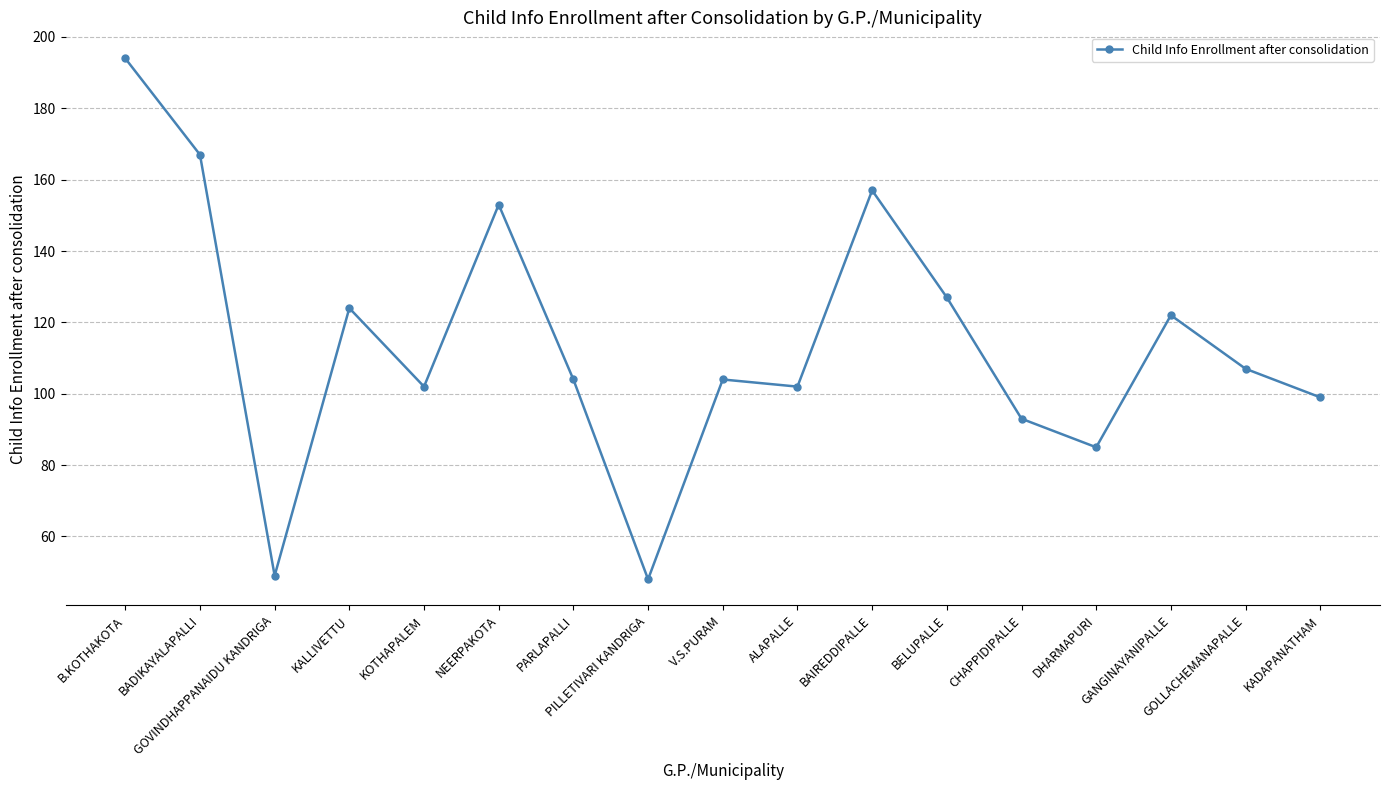

Is it true that the value at V.S.PURAM is 104?

True